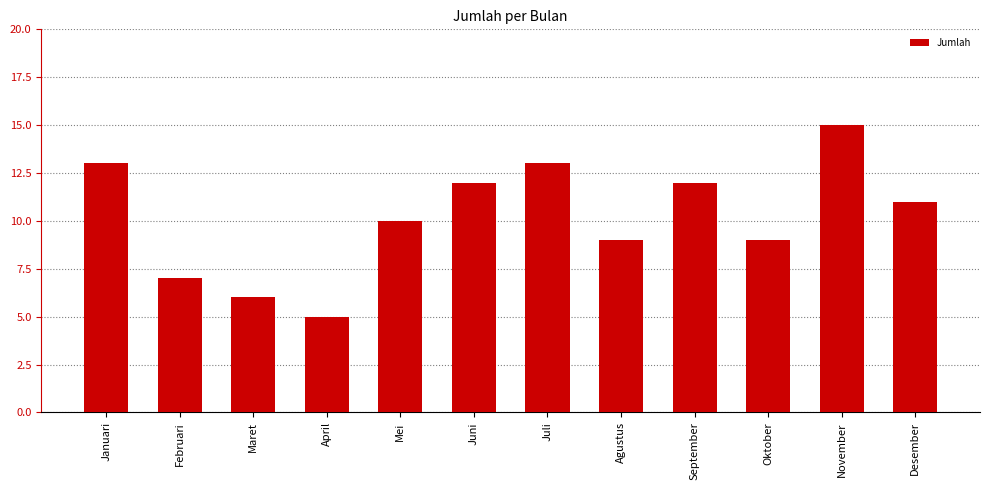

Which has a higher value, Oktober or September?

September